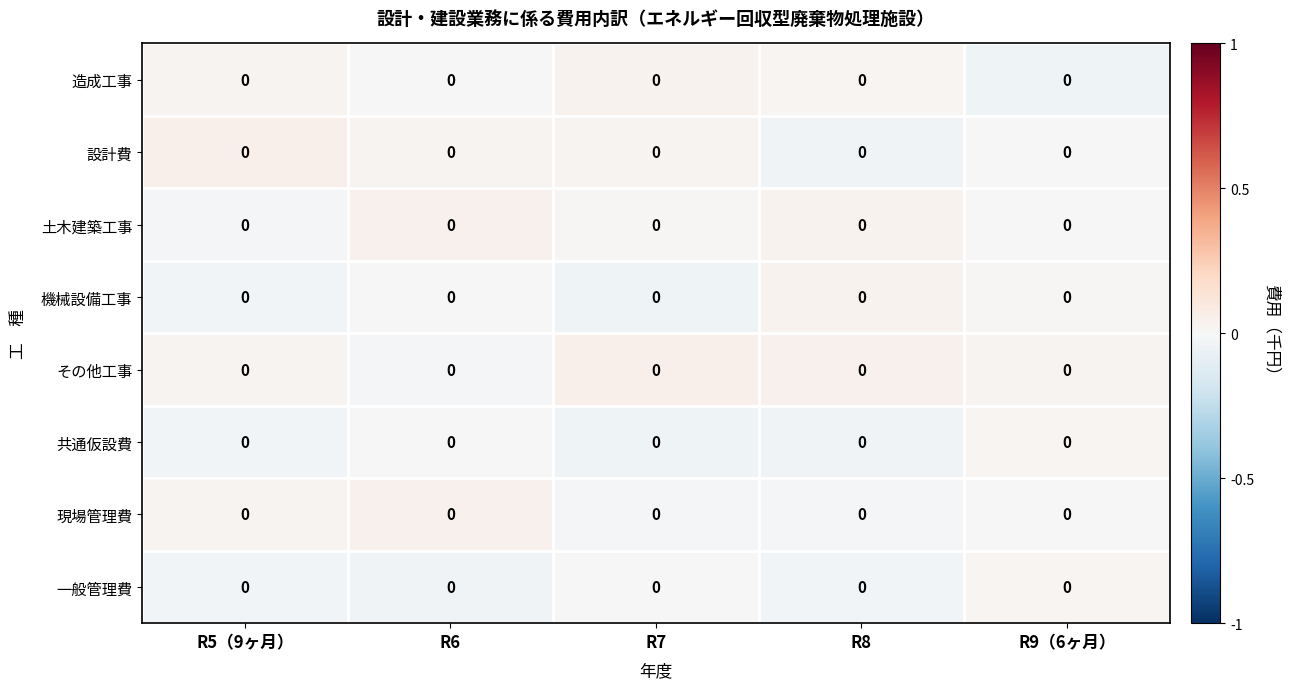

Reading left to right, list all the values displayed in this chart.

造成工事: R5（9ヶ月）=0.0	R6=0.0	R7=0.0	R8=0.0	R9（6ヶ月）=0.0
設計費: R5（9ヶ月）=0.0	R6=0.0	R7=0.0	R8=0.0	R9（6ヶ月）=0.0
土木建築工事: R5（9ヶ月）=0.0	R6=0.0	R7=0.0	R8=0.0	R9（6ヶ月）=0.0
機械設備工事: R5（9ヶ月）=0.0	R6=0.0	R7=0.0	R8=0.0	R9（6ヶ月）=0.0
その他工事: R5（9ヶ月）=0.0	R6=0.0	R7=0.0	R8=0.0	R9（6ヶ月）=0.0
共通仮設費: R5（9ヶ月）=0.0	R6=0.0	R7=0.0	R8=0.0	R9（6ヶ月）=0.0
現場管理費: R5（9ヶ月）=0.0	R6=0.0	R7=0.0	R8=0.0	R9（6ヶ月）=0.0
一般管理費: R5（9ヶ月）=0.0	R6=0.0	R7=0.0	R8=0.0	R9（6ヶ月）=0.0